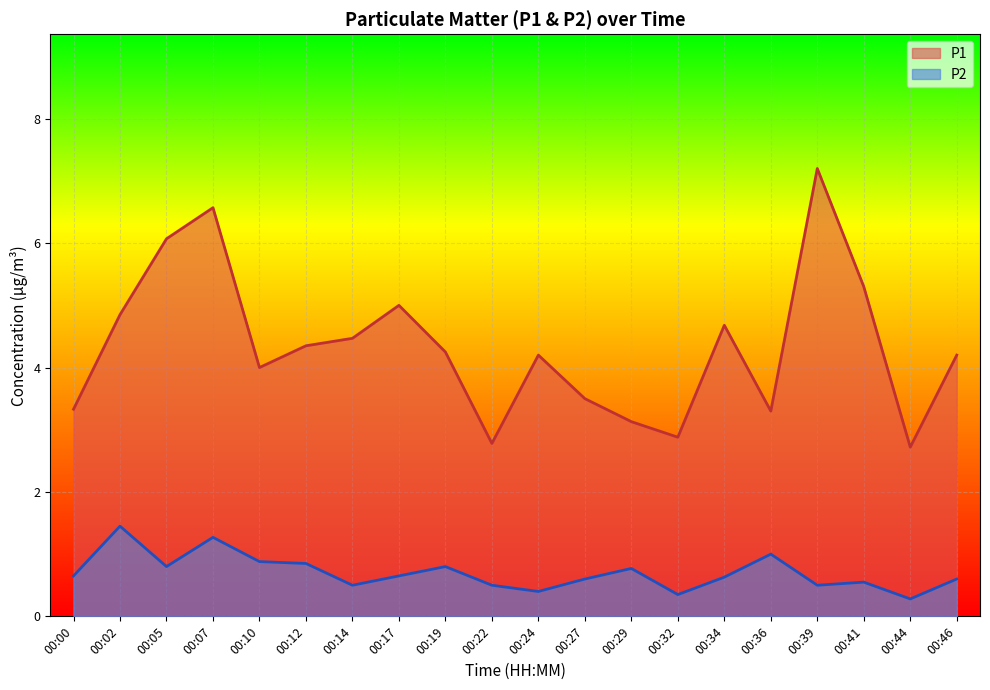

What is the difference between the P2 values at 00:46 and 00:00?

0.1